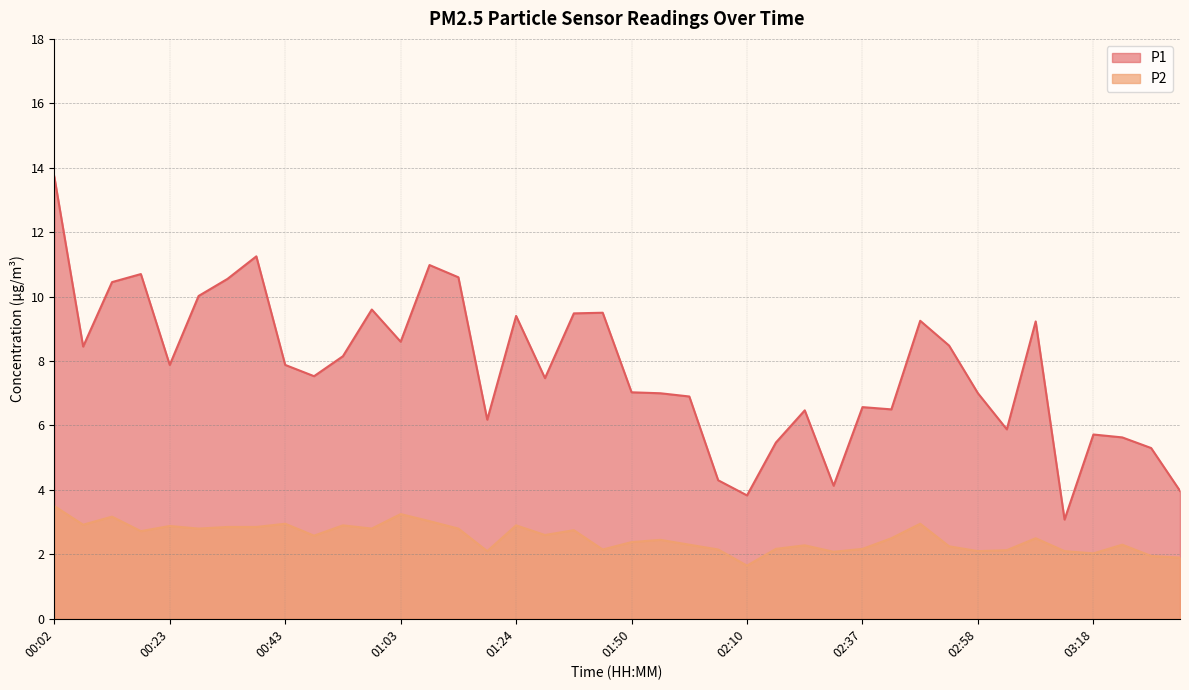

Between 02:58 and 00:43, which is larger?

00:43